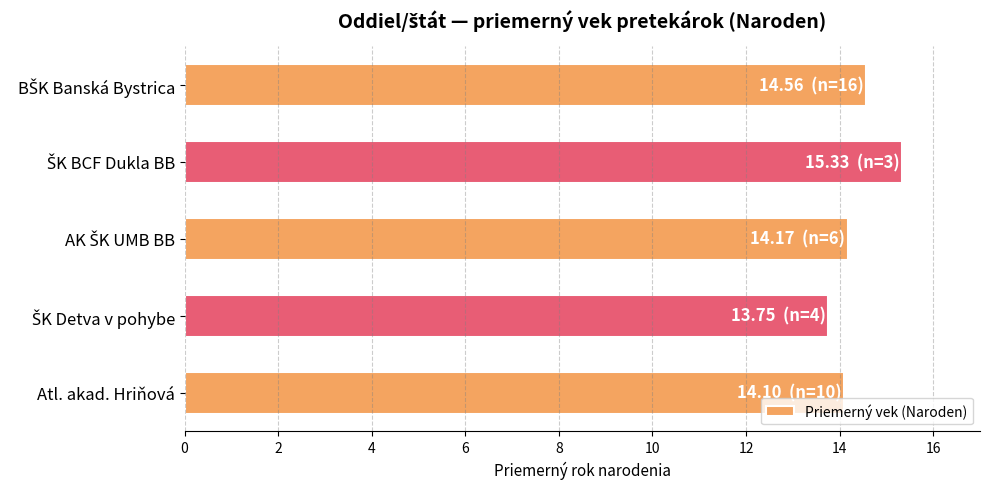

The chart shows a value of 14.1 at Atl. akad. Hriňová. True or false?

True